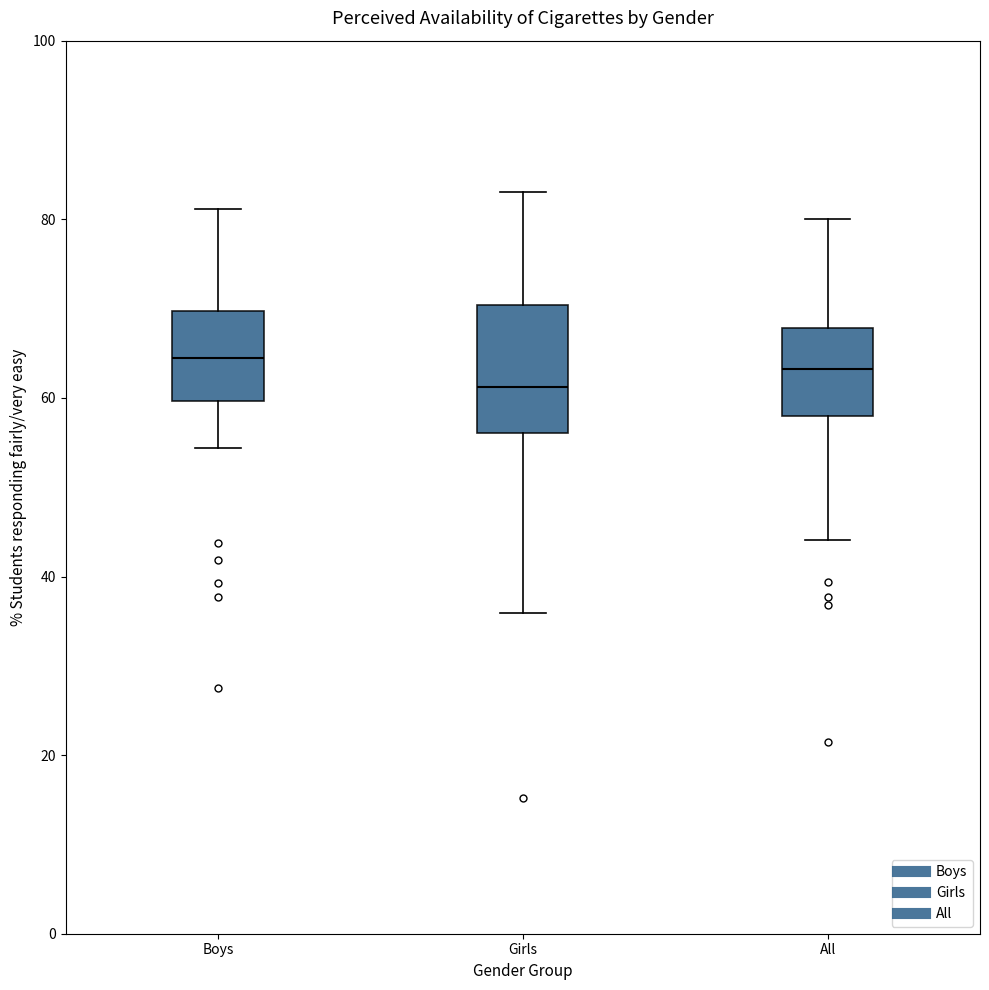

Reading left to right, read every box against the y-axis: the position of its median line, the range the box covers, and the ends of its whiskers. The values are not printed on the chart, so give them approximately, as read against the axis.

Boys: median 64, box 60 to 70, whiskers 54 to 82
Girls: median 62, box 56 to 70, whiskers 36 to 84
All: median 64, box 58 to 68, whiskers 44 to 80